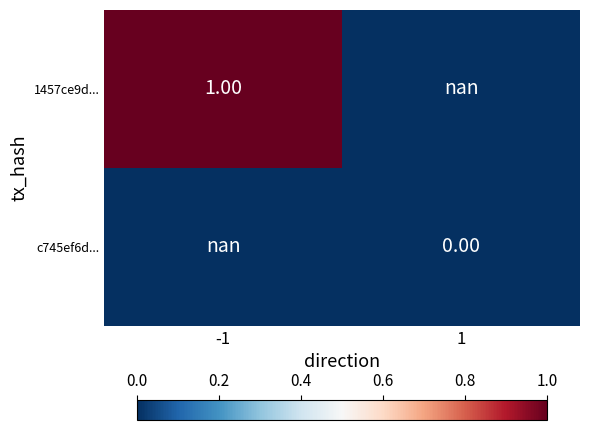

List the series in order of their overall mean, lowest first.

1457ce9d..., c745ef6d...